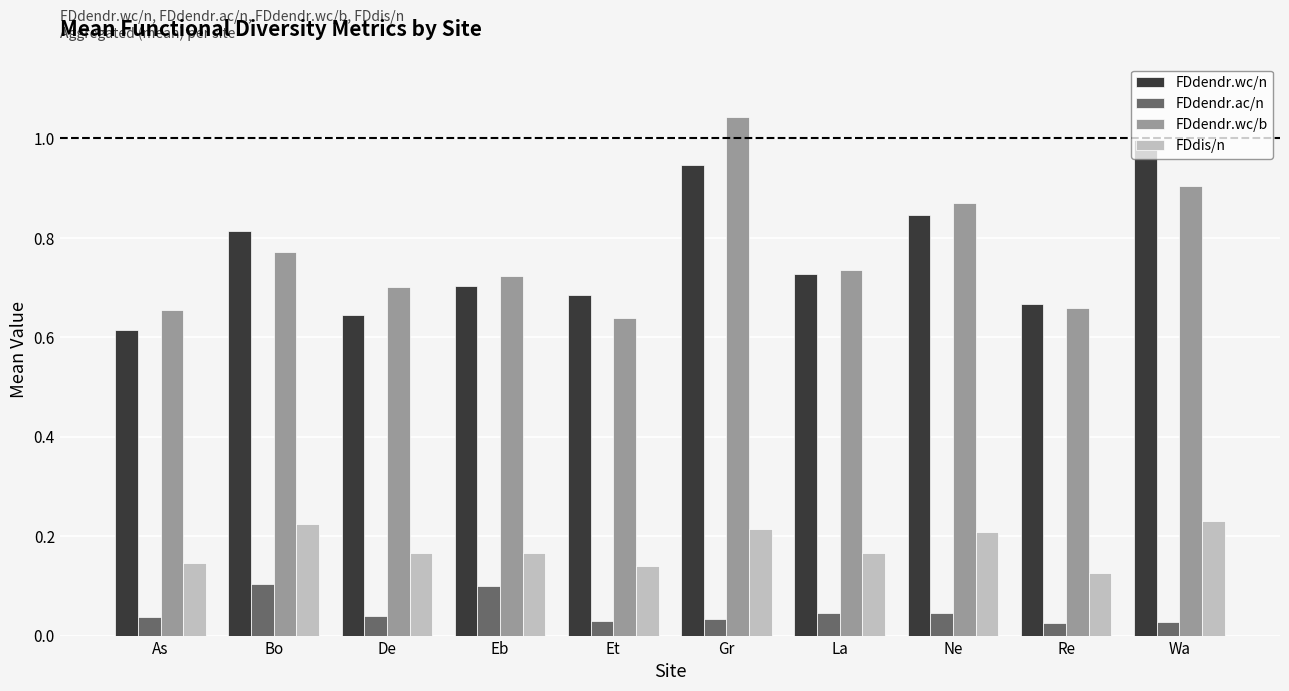

What is the difference between the maximum and second lowest values in the FDdendr.wc/b series?

0.4